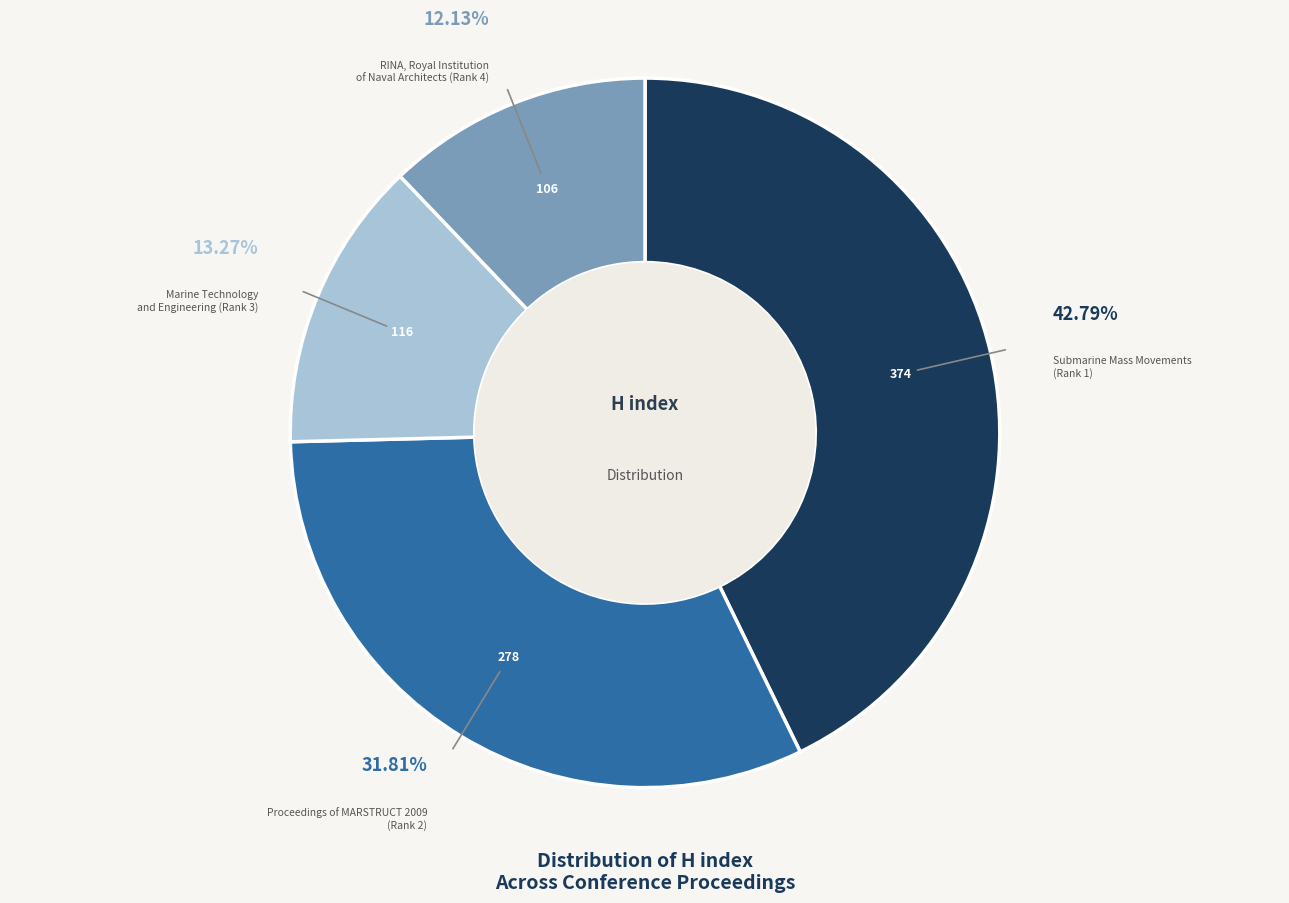

Does Proceedings of MARSTRUCT 2009 (Rank 2) represent more than half of the total?

No